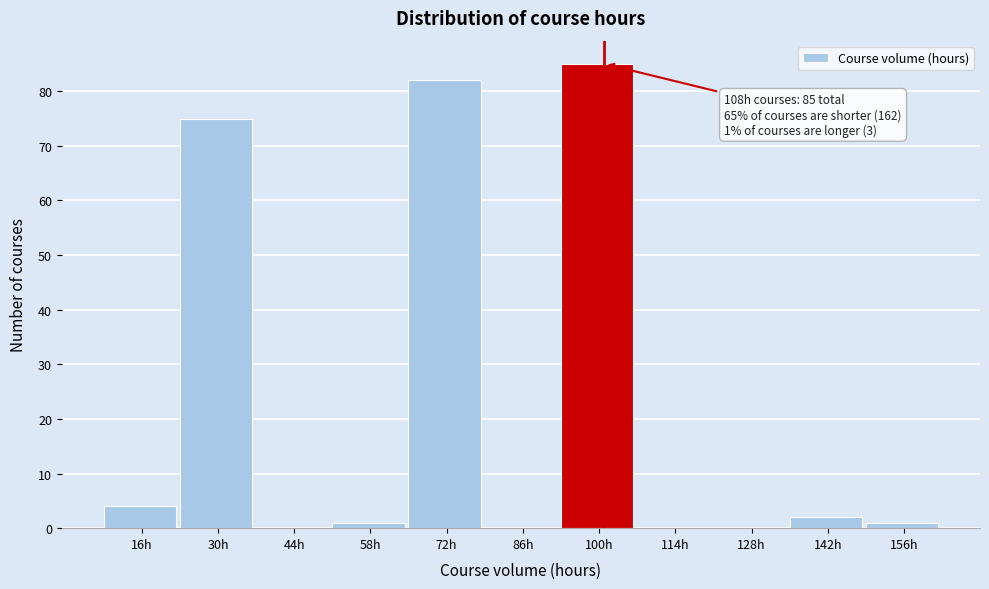

Reading right to left, extract all data points from this chart.

156h=1	142h=2	128h=0	114h=0	100h=85	86h=0	72h=82	58h=1	44h=0	30h=75	16h=4